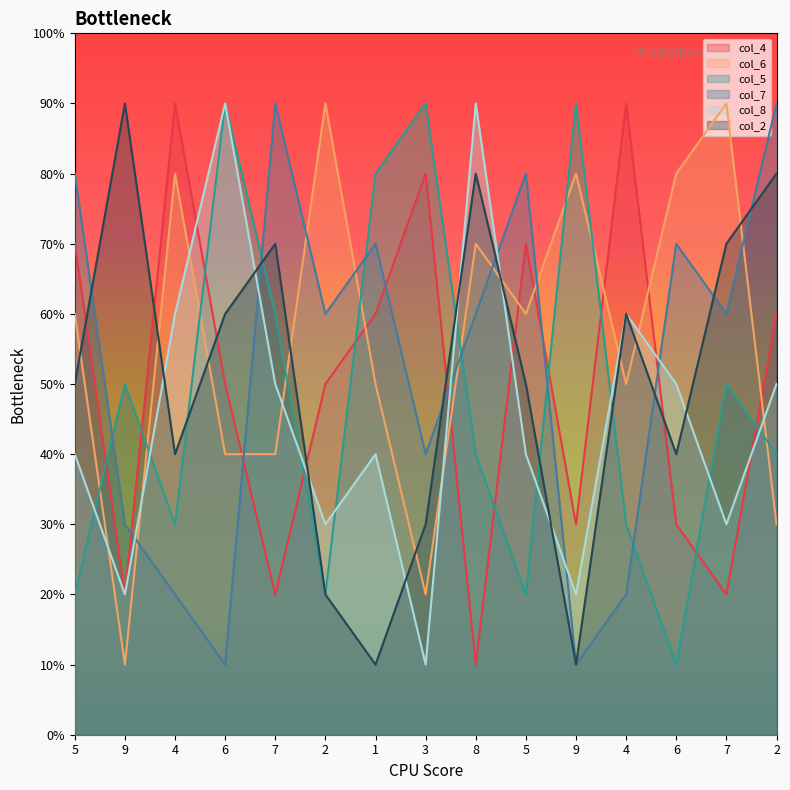

What is the difference between the col_7 values at 3 and 9?

1